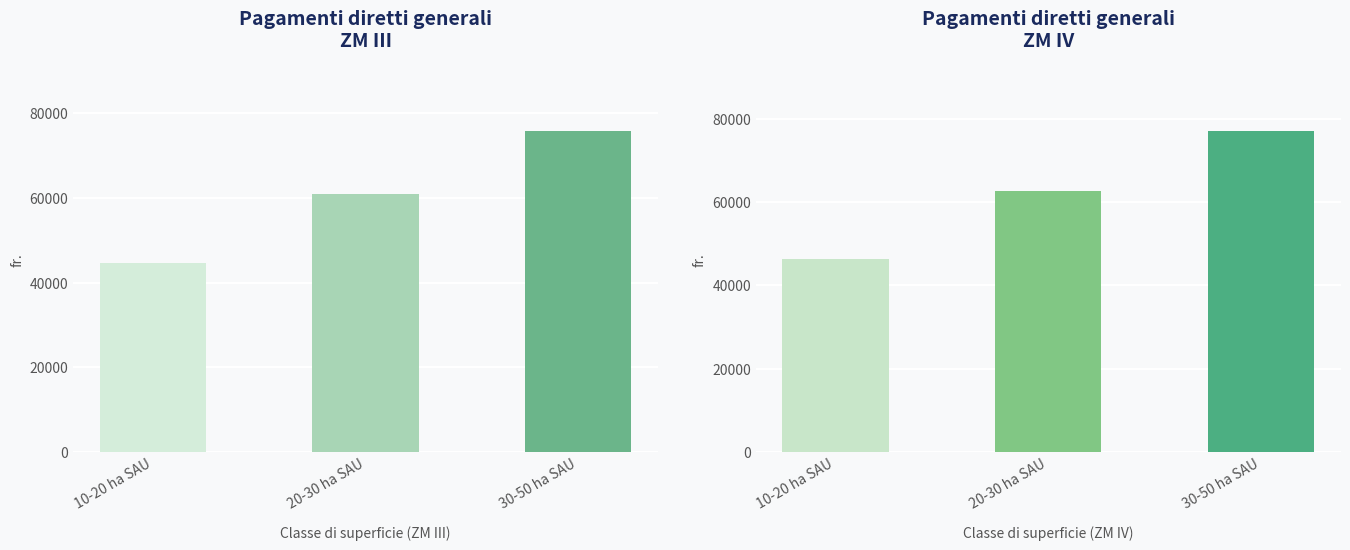

How many data points does each series have?

3